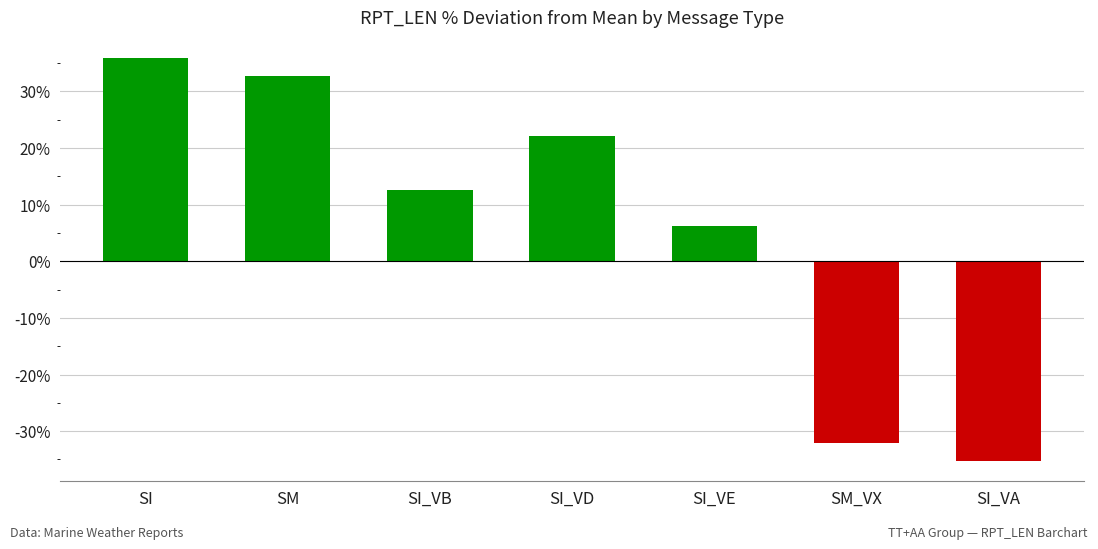

Between SM and SI_VB, which is larger?

SM